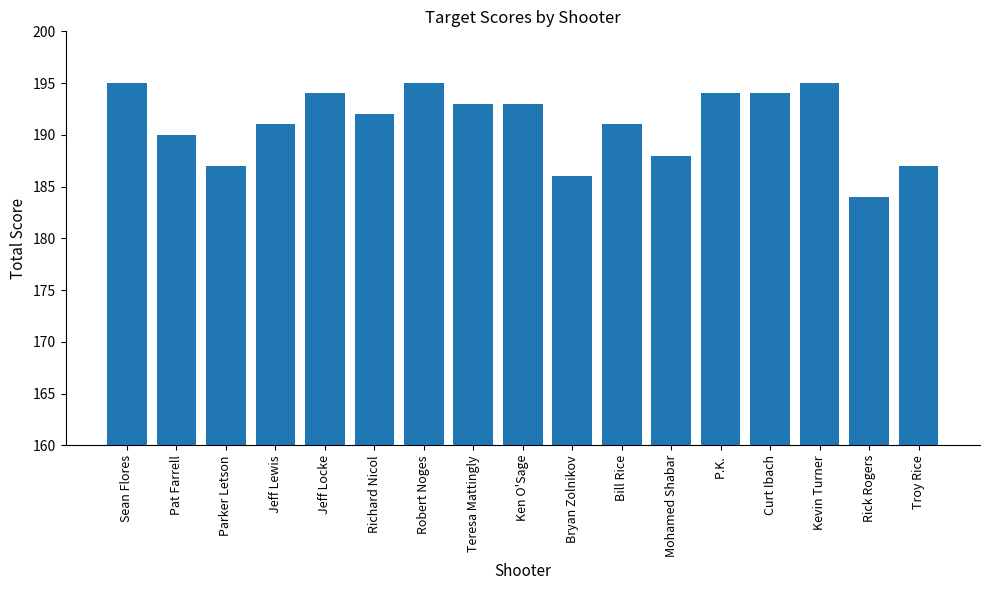

Is it true that the value at Bill Rice is 191?

True